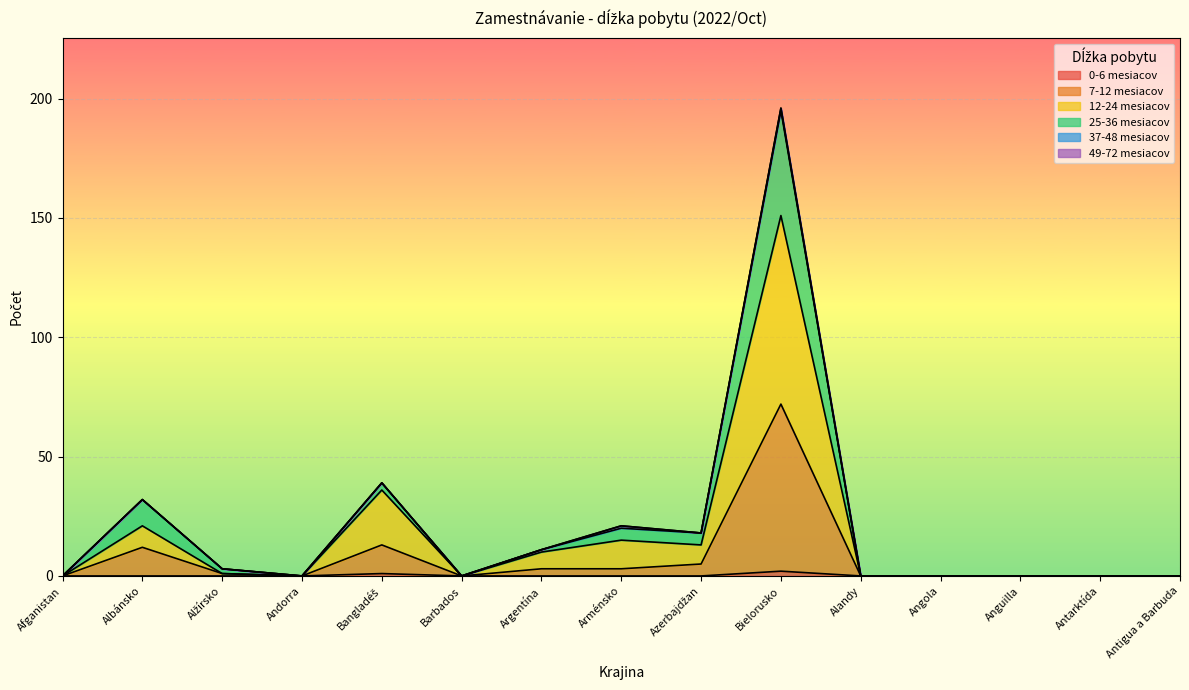

Is it true that 12-24 mesiacov equals 0 at Barbados?

True